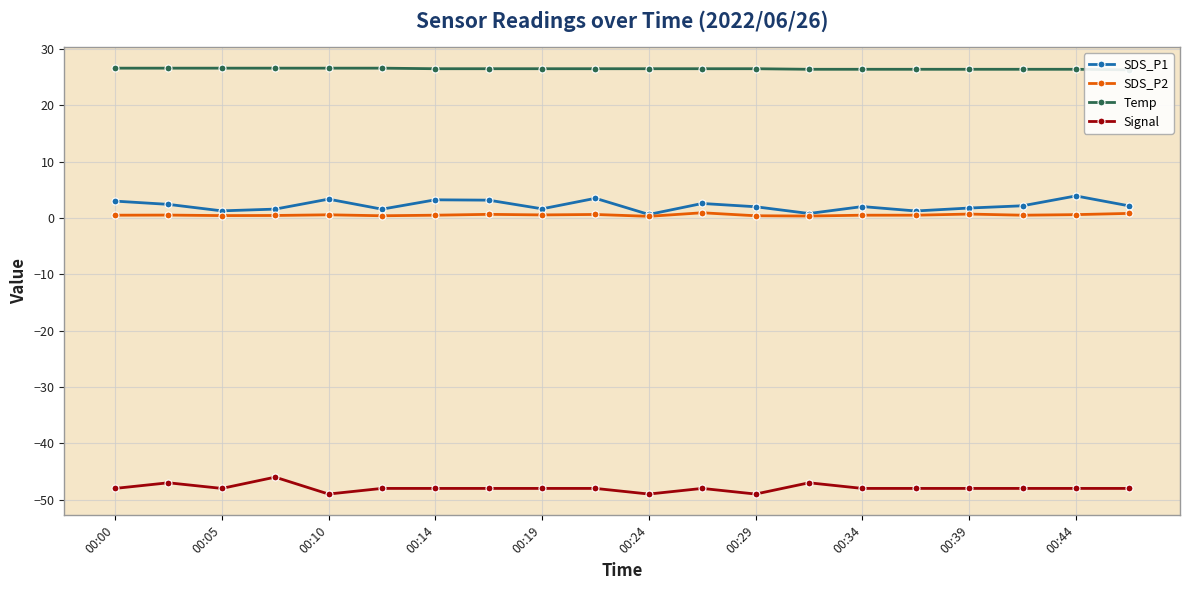

How many values in the Signal series are below -48?

3